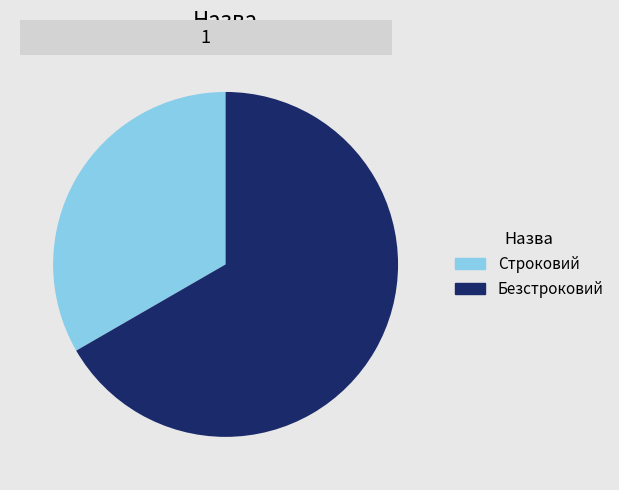

Is the sum of Безстроковий and Строковий greater than half?

Yes